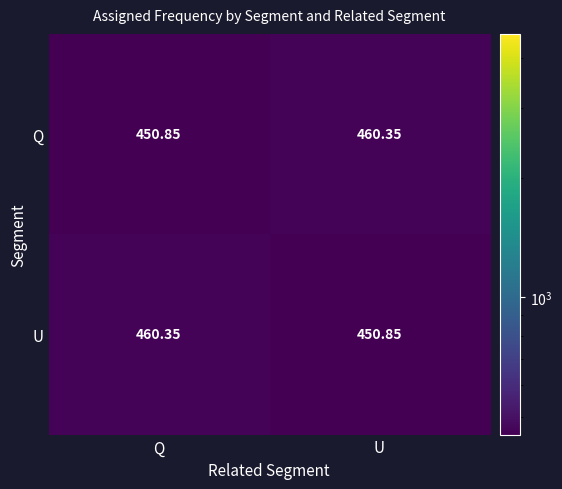

List the labels in order of Q value, largest first.

U, Q